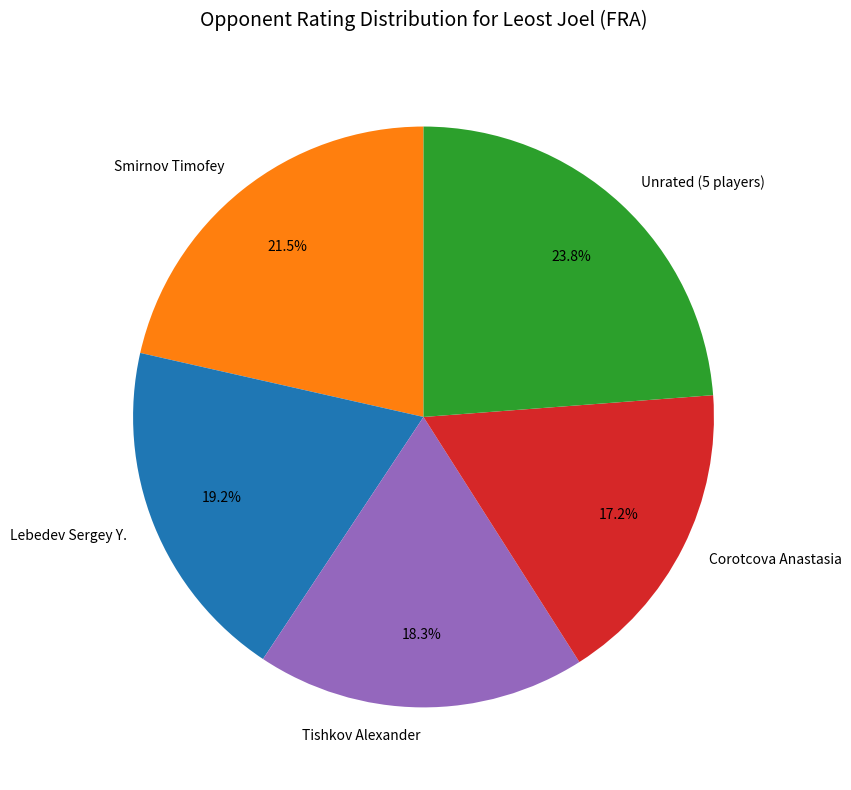

Which category has the smallest portion of the pie?

Corotcova Anastasia